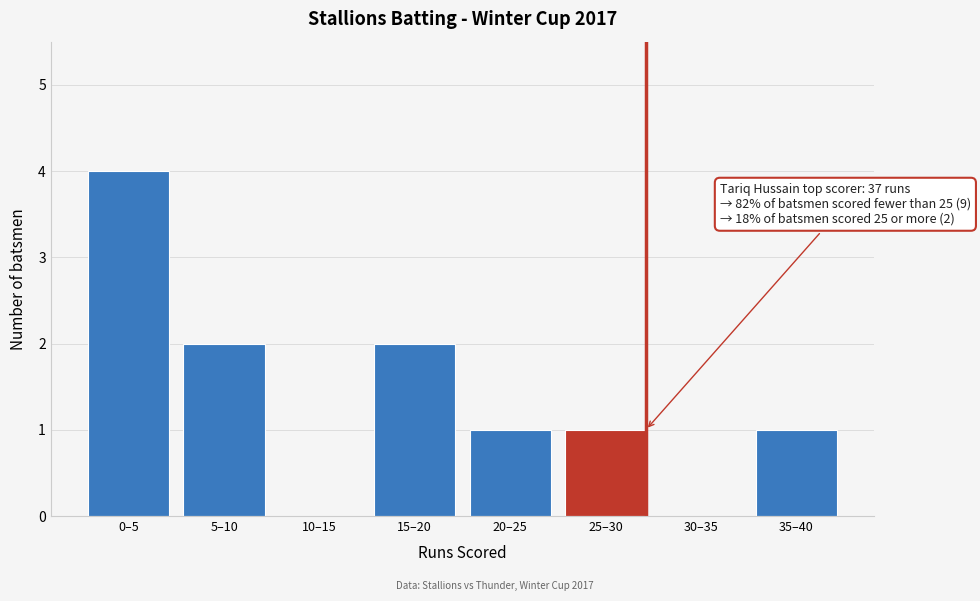

Reading left to right, transcribe all the data shown in this chart.

0–5=4	5–10=2	10–15=0	15–20=2	20–25=1	25–30=1	30–35=0	35–40=1